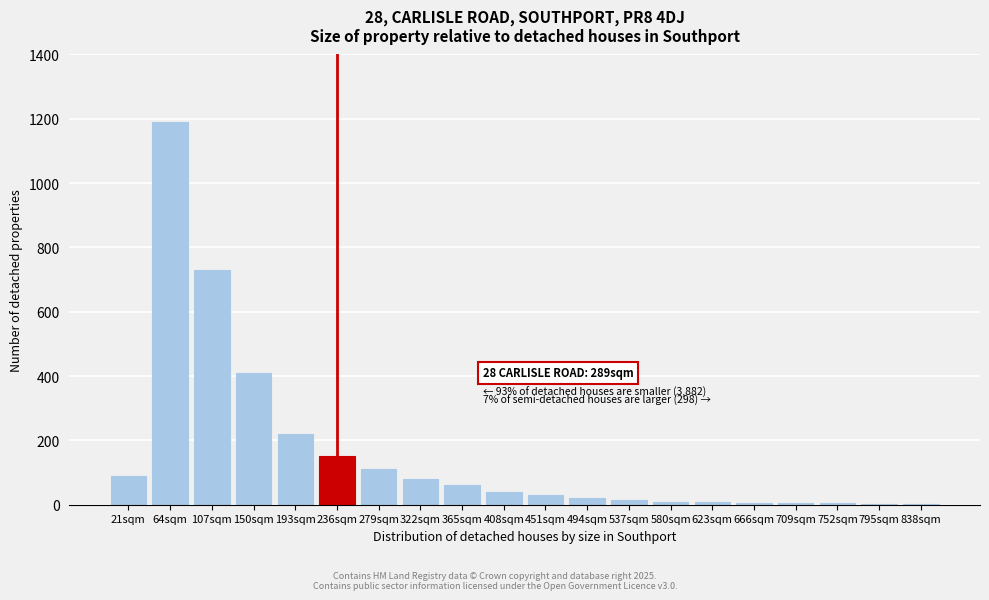

Where is the data nearest to the value 596?

107sqm